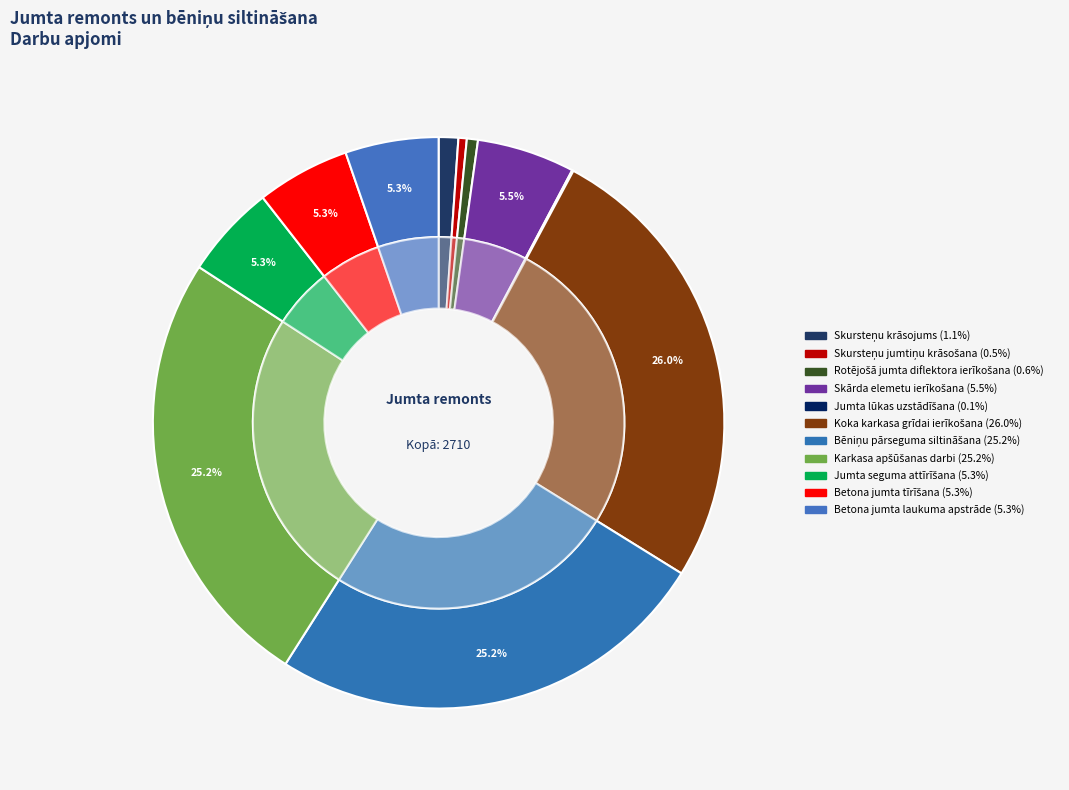

What percentage is NOT represented by Koka karkasa grīdai ierīkošana?

74.0%